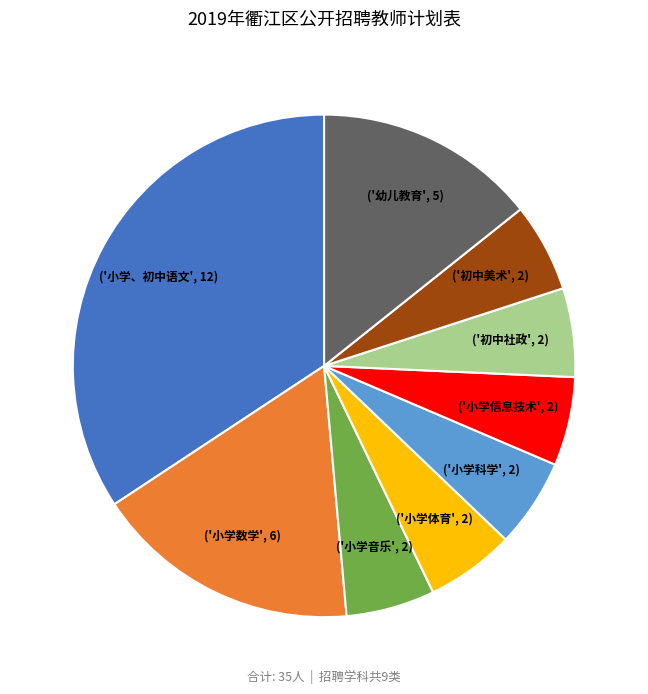

Is there any slice that represents more than half of the pie?

No